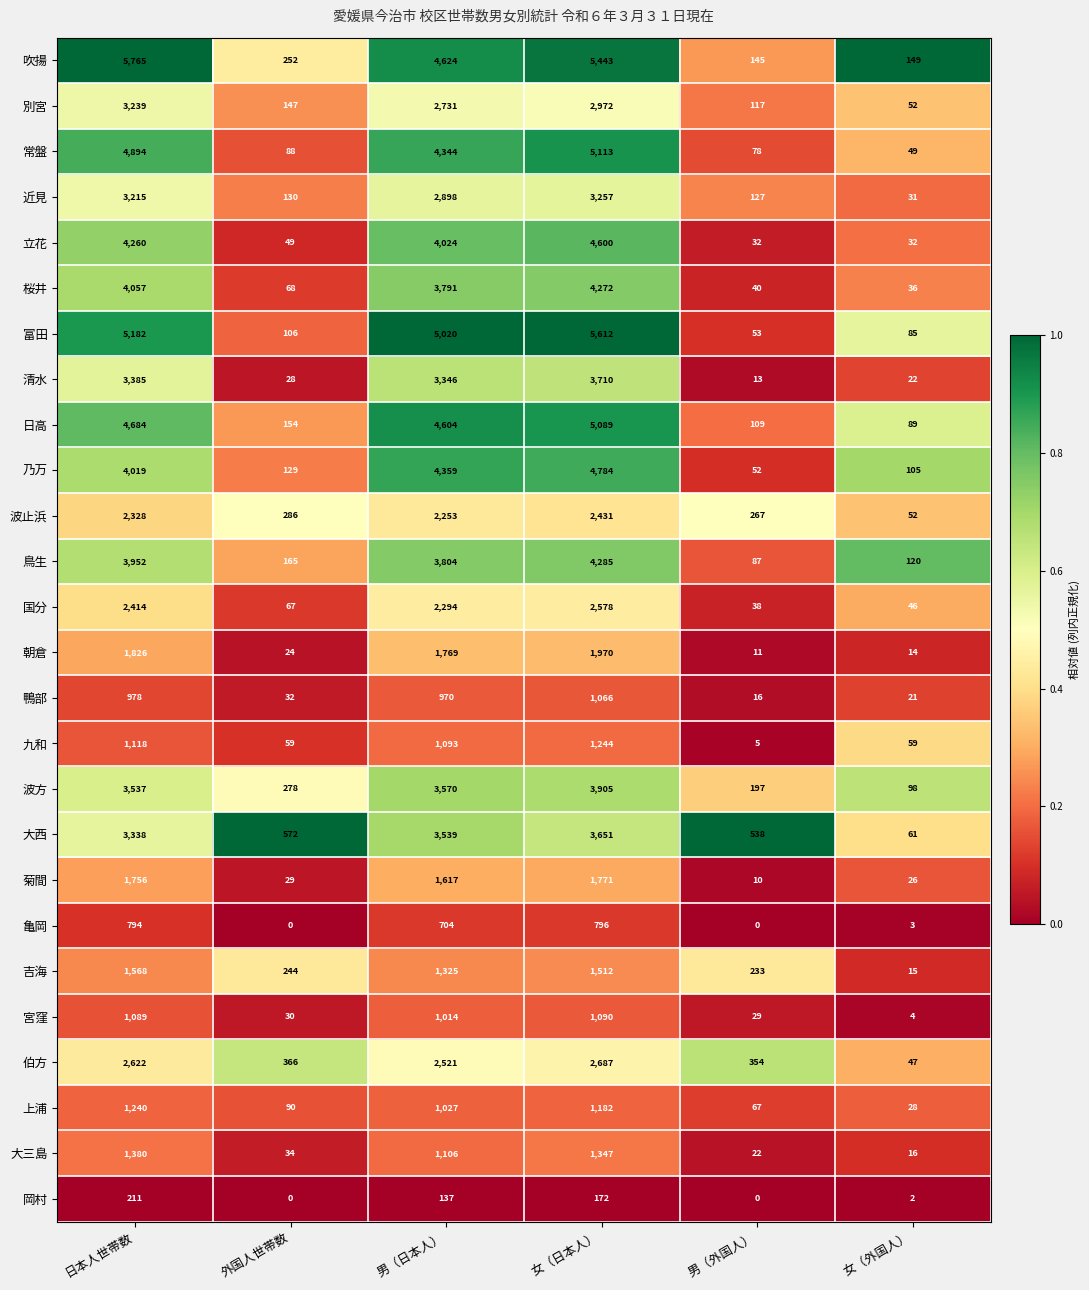

Is it true that 上浦 equals 1027 at 男（日本人）?

True